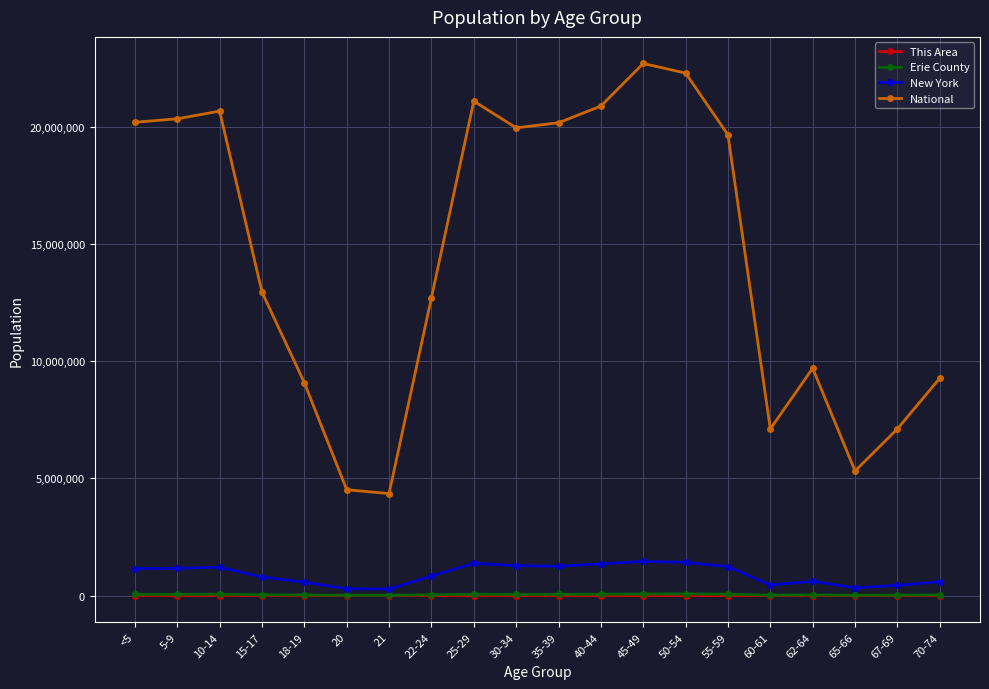

True or false: National has a value of 37515378 at 25-29.

False